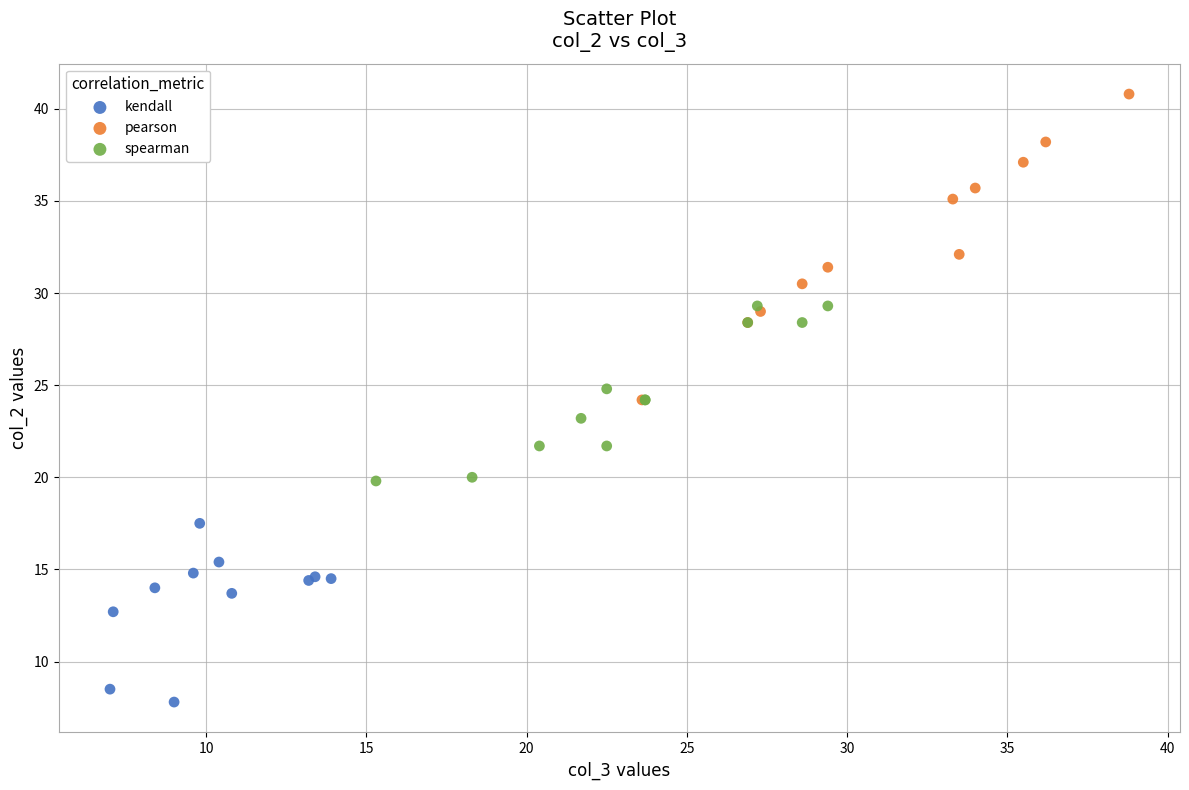

Which series contains the highest Y value?

pearson